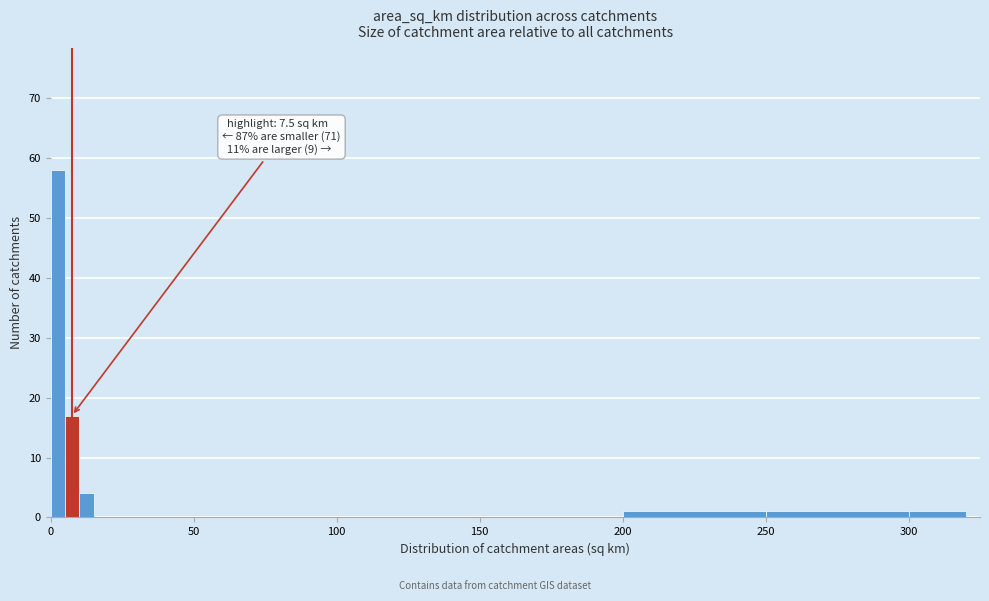

Read against the x-axis, roughly where is the centre of the tallest bar?

5